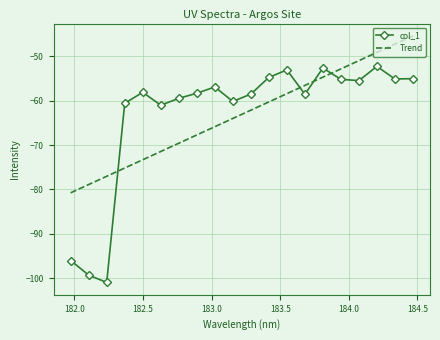

Rank the categories by value from lowest to highest.

182.2359681898, 182.1045947288, 181.9732053322, 182.6299929592, 182.3673257152, 183.15513622, 182.7613026778, 183.6800245112, 183.2863821962, 182.8925964608, 182.498667305, 183.0238743082, 184.0735234058, 183.9423730432, 184.3357763242, 184.46687888, 183.4176122368, 183.5488263418, 183.811206745, 184.2046578328